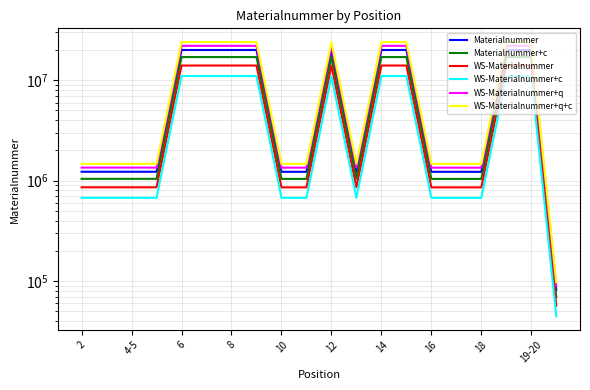

In Materialnummer+c, how many points are higher than both neighbors (excluding endpoints)?

6